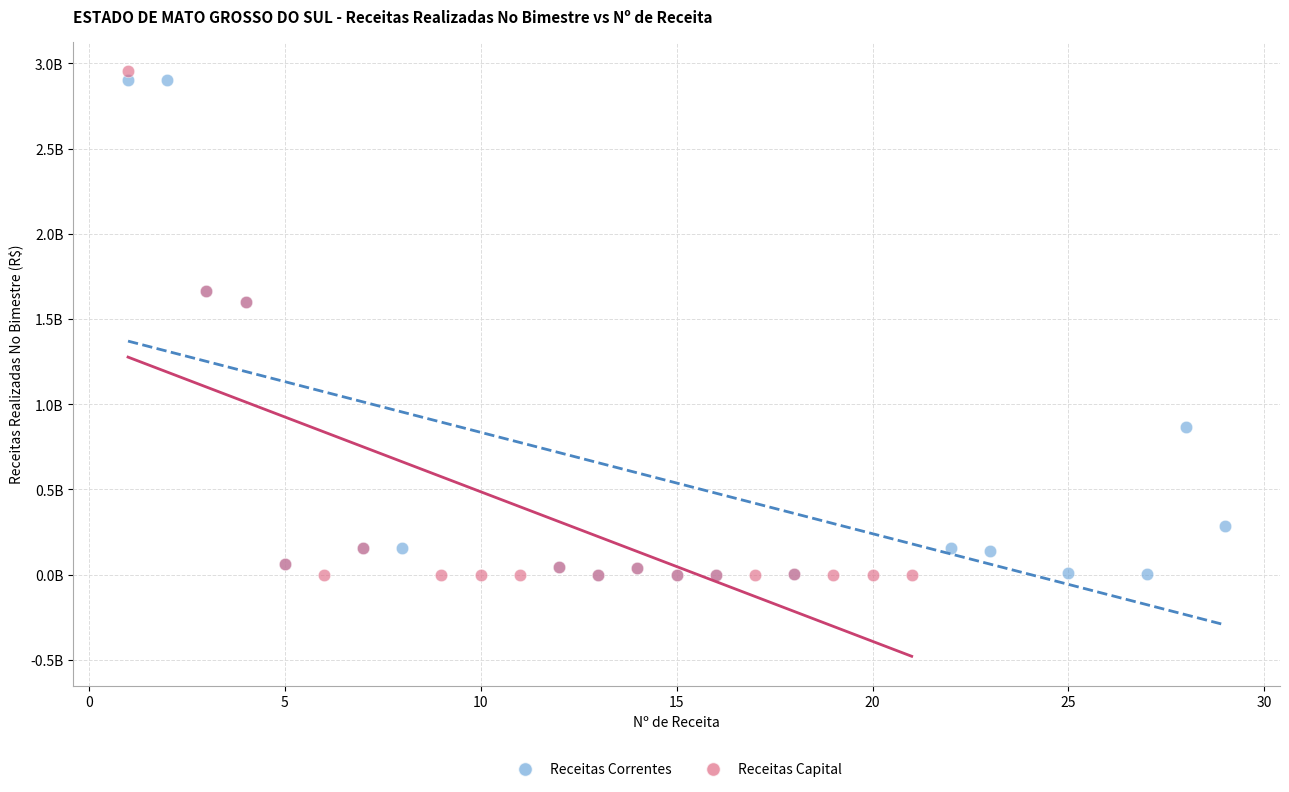

Which series contains the highest Y value?

Receitas Capital